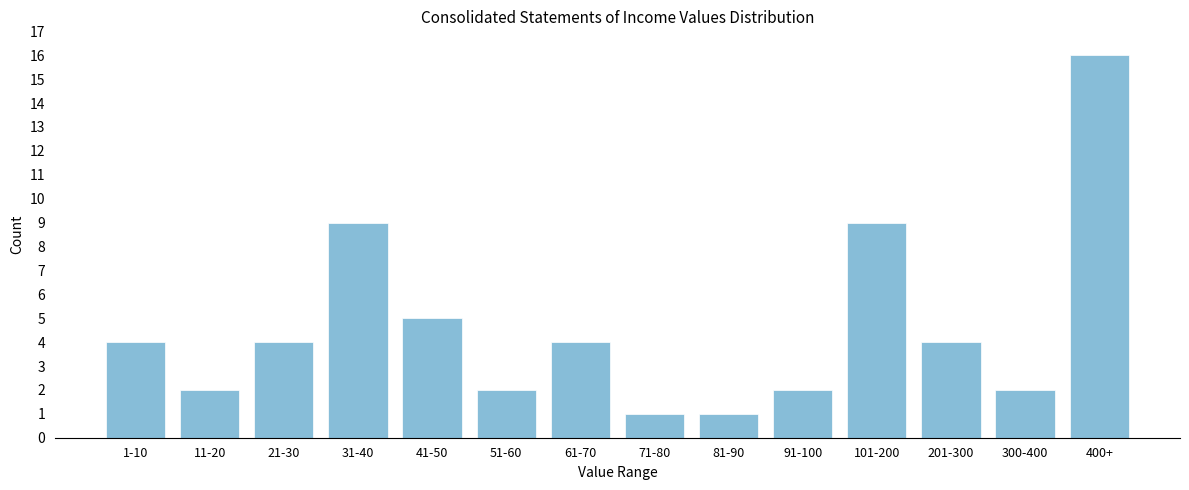

Reading left to right, what are all the values shown in this chart?

4	2	4	9	5	2	4	1	1	2	9	4	2	16